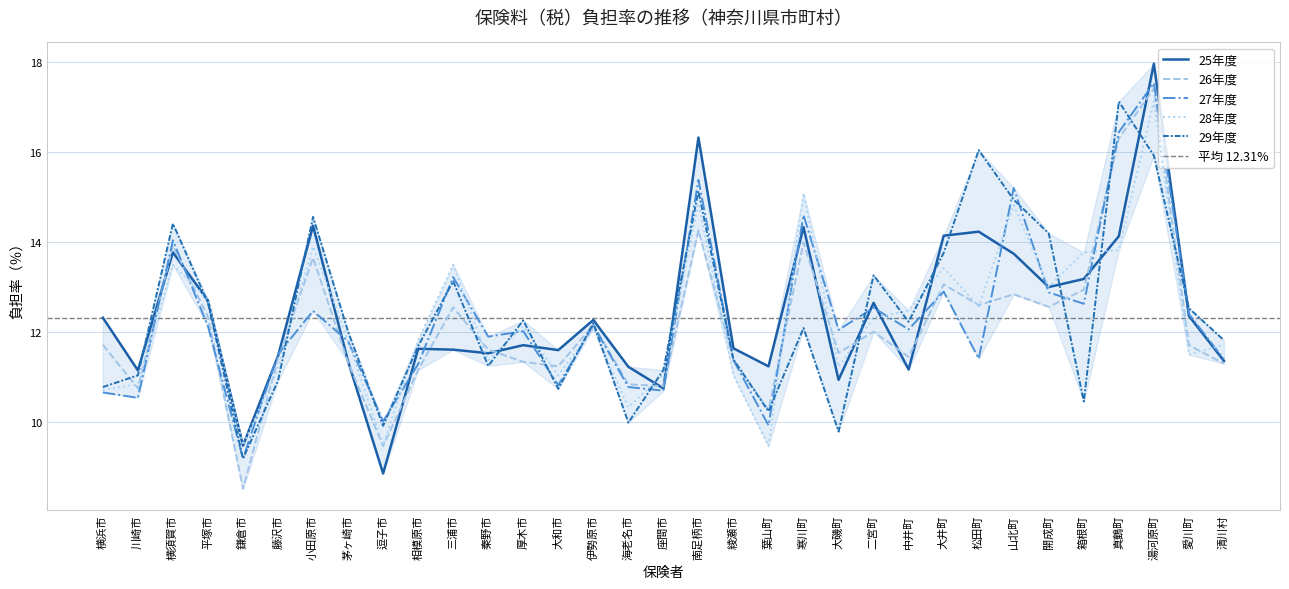

How many lines are shown in the chart?

5